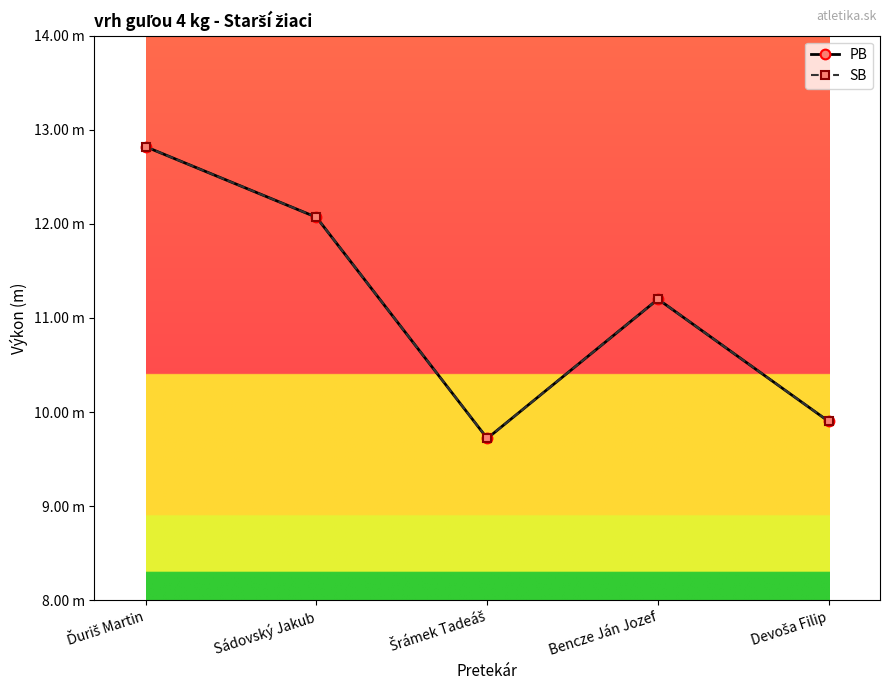

The SB series shows 7.0 at Bencze Ján Jozef. True or false?

False